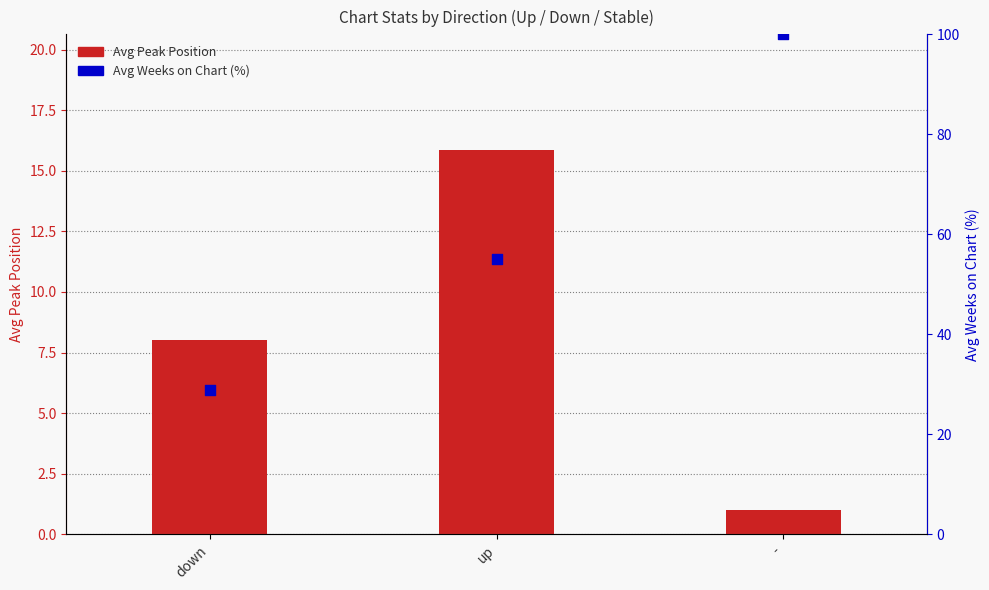

Which series has the largest Y range (max minus min)?

Avg Weeks on Chart (%)